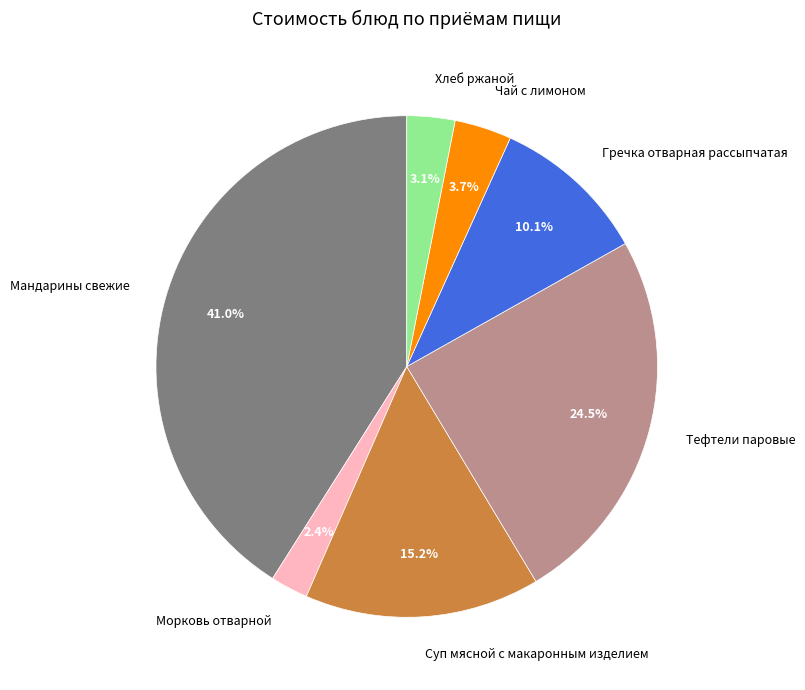

Rank the categories by value from highest to lowest.

Мандарины свежие, Тефтели паровые, Суп мясной с макаронным изделием, Гречка отварная рассыпчатая, Чай с лимоном, Хлеб ржаной, Морковь отварной